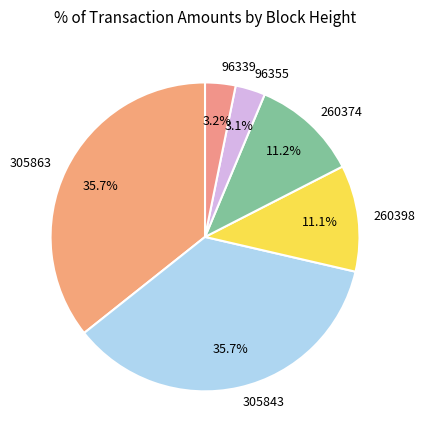

Is it true that 260398 is 11% of the pie?

True